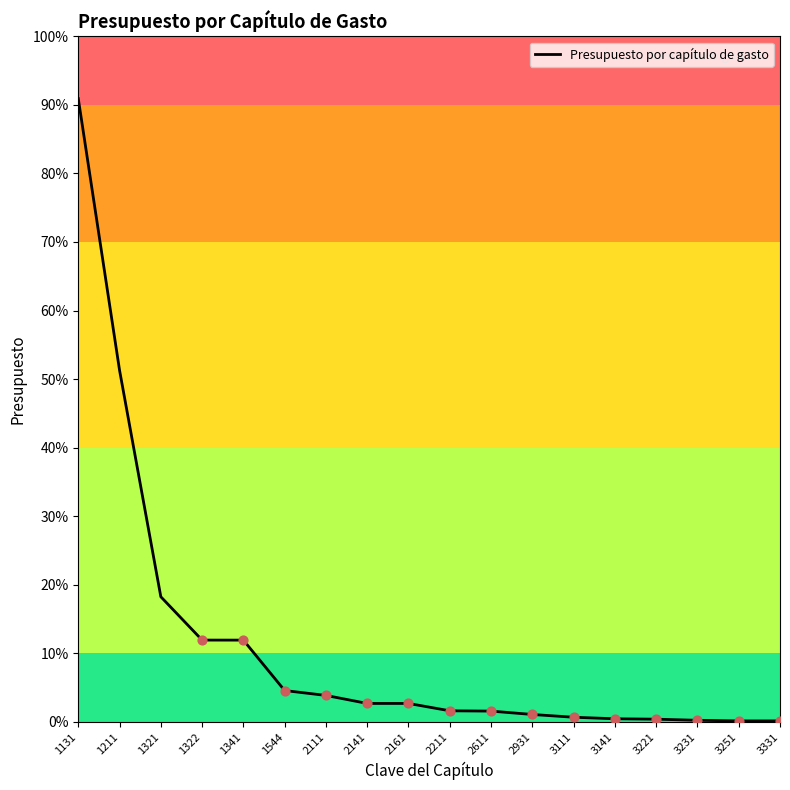

Approximately how many times larger is the value at 2141 compared to 3331?

20.0